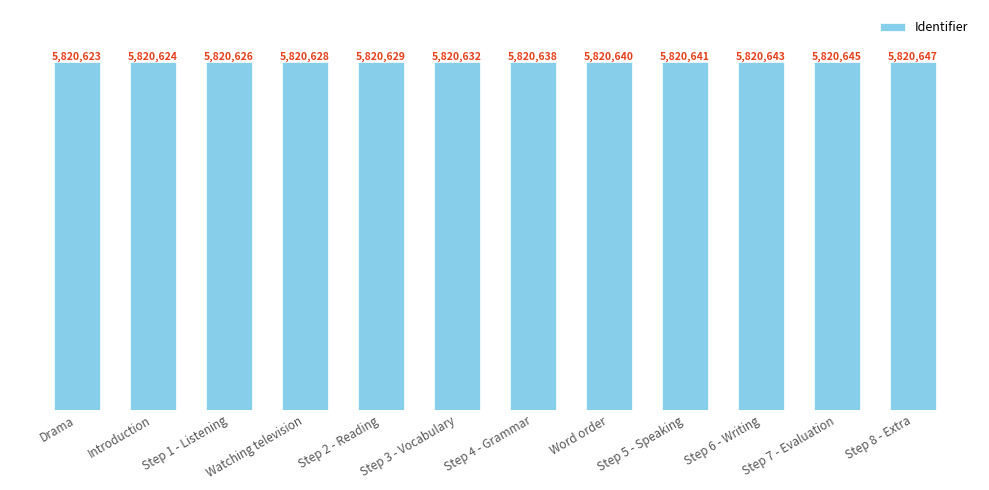

Rank the categories by value from lowest to highest.

Drama, Introduction, Step 1 - Listening, Watching television, Step 2 - Reading, Step 3 - Vocabulary, Step 4 - Grammar, Word order, Step 5 - Speaking, Step 6 - Writing, Step 7 - Evaluation, Step 8 - Extra